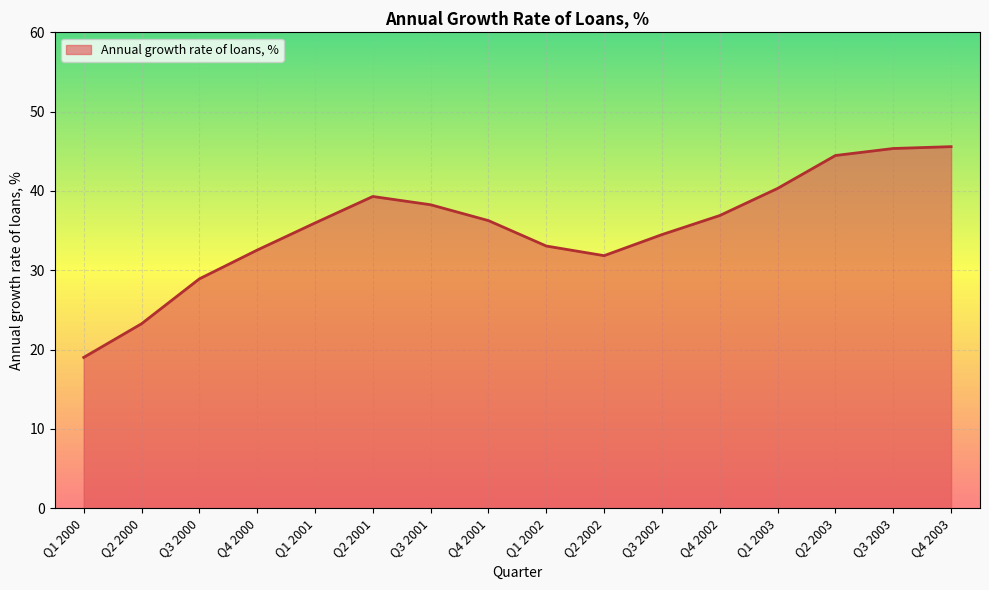

Between Q3 2002 and Q2 2003, which is larger?

Q2 2003